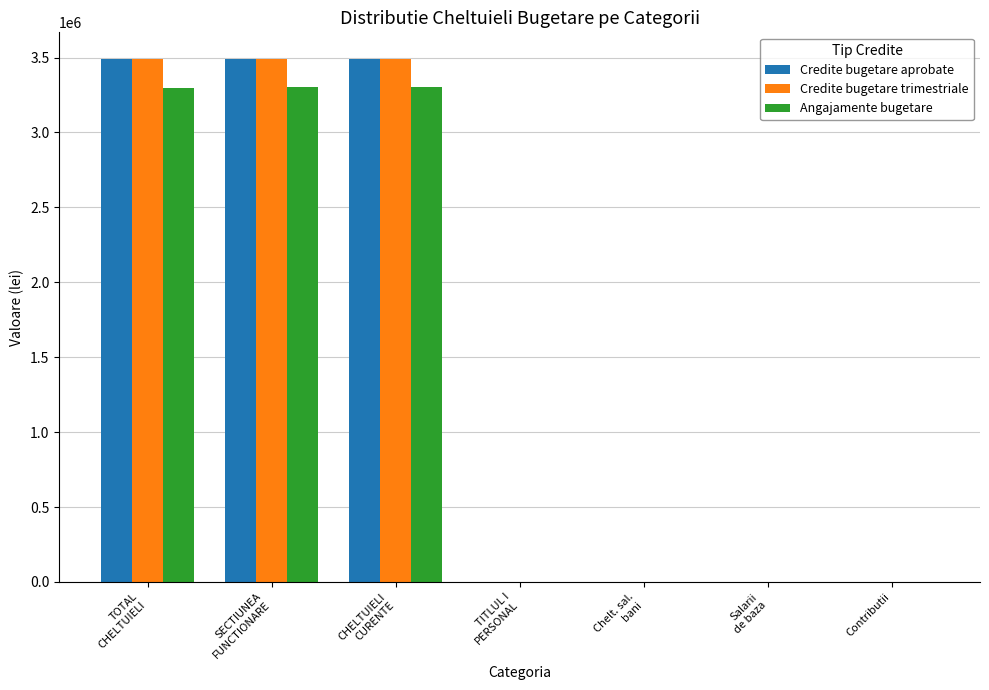

What is the maximum value for Credite bugetare trimestriale?

3493800